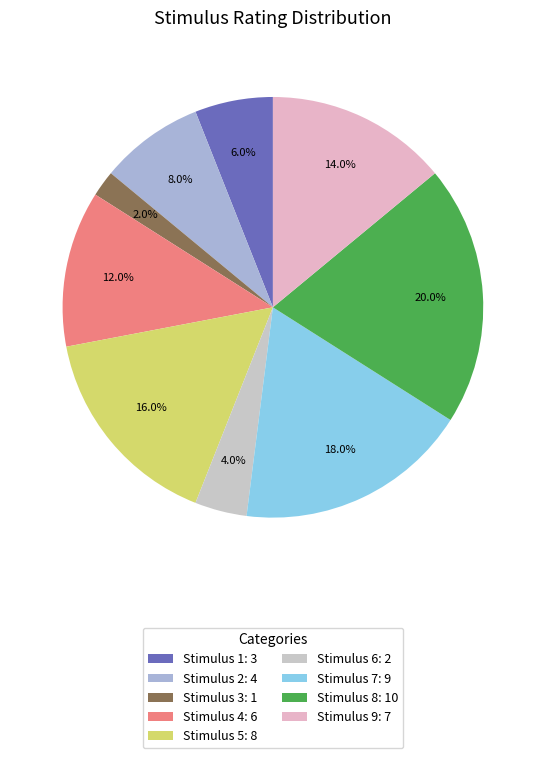

Count the number of slices in the pie.

9